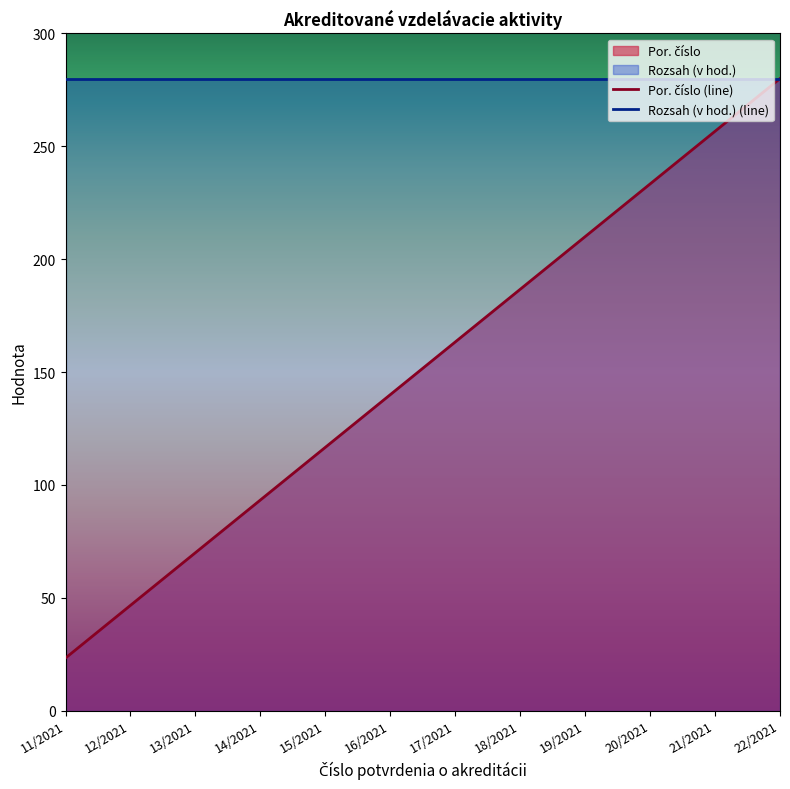

Rank the series at 12/2021 from lowest to highest value.

Por. číslo (line), Rozsah (v hod.) (line)